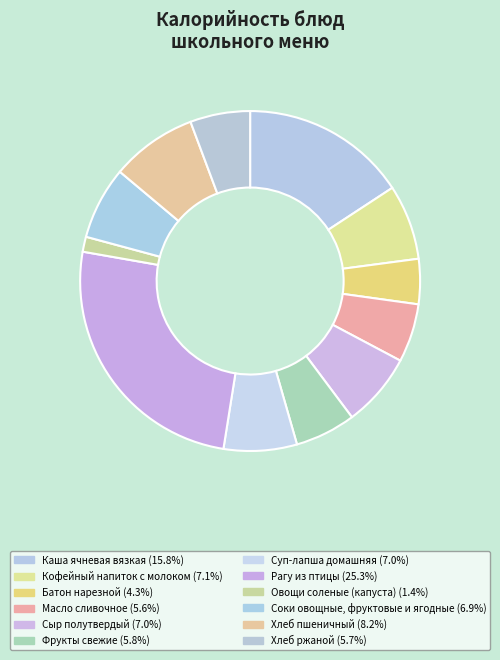

Is Хлеб ржаной the majority of the pie?

No